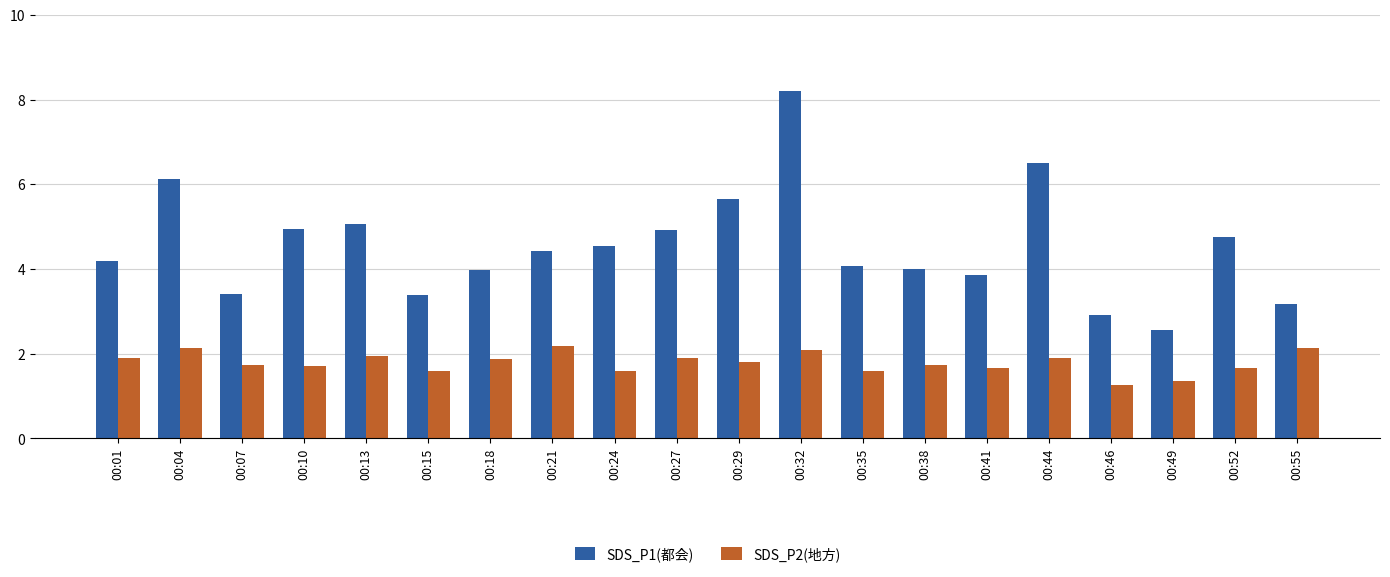

True or false: SDS_P2(地方) has a value of 1.7 at 00:07.

True